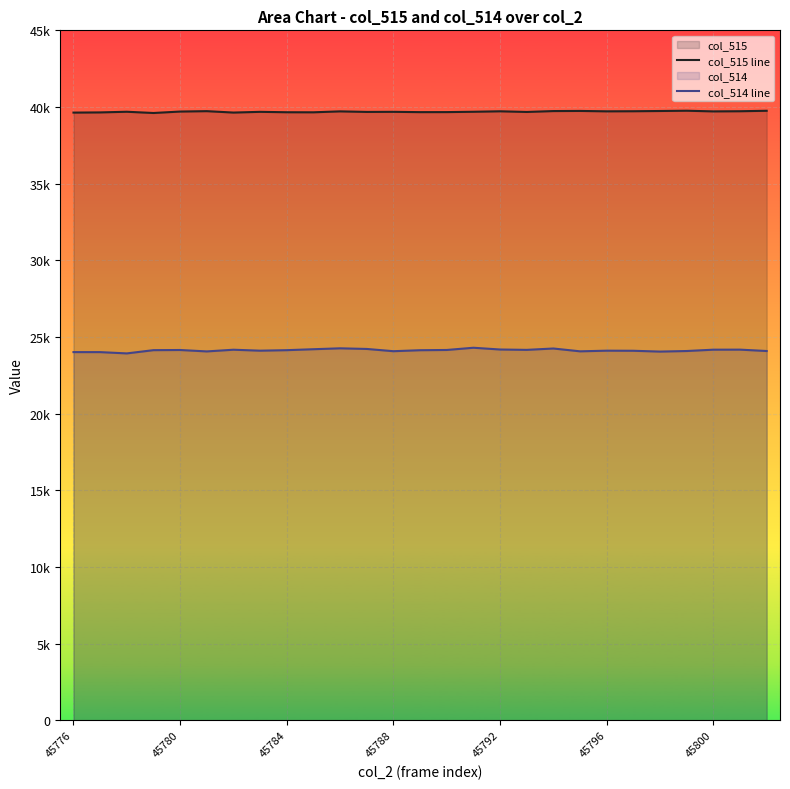

Does the chart display data point markers on the line(s)?

No